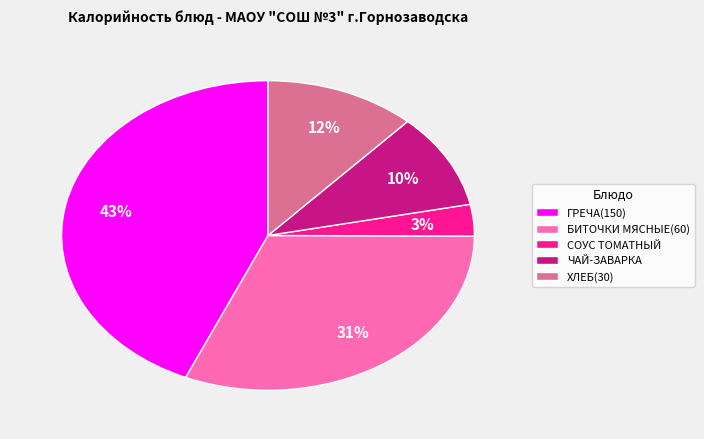

How many slices are in this pie chart?

5